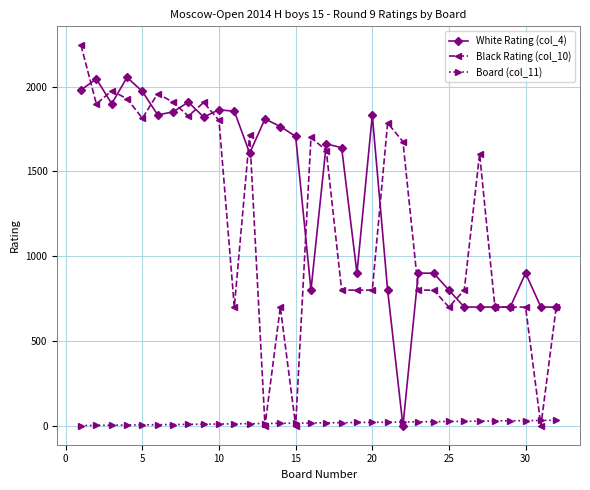

Which series has the widest spread of values?

Black Rating (col_10)